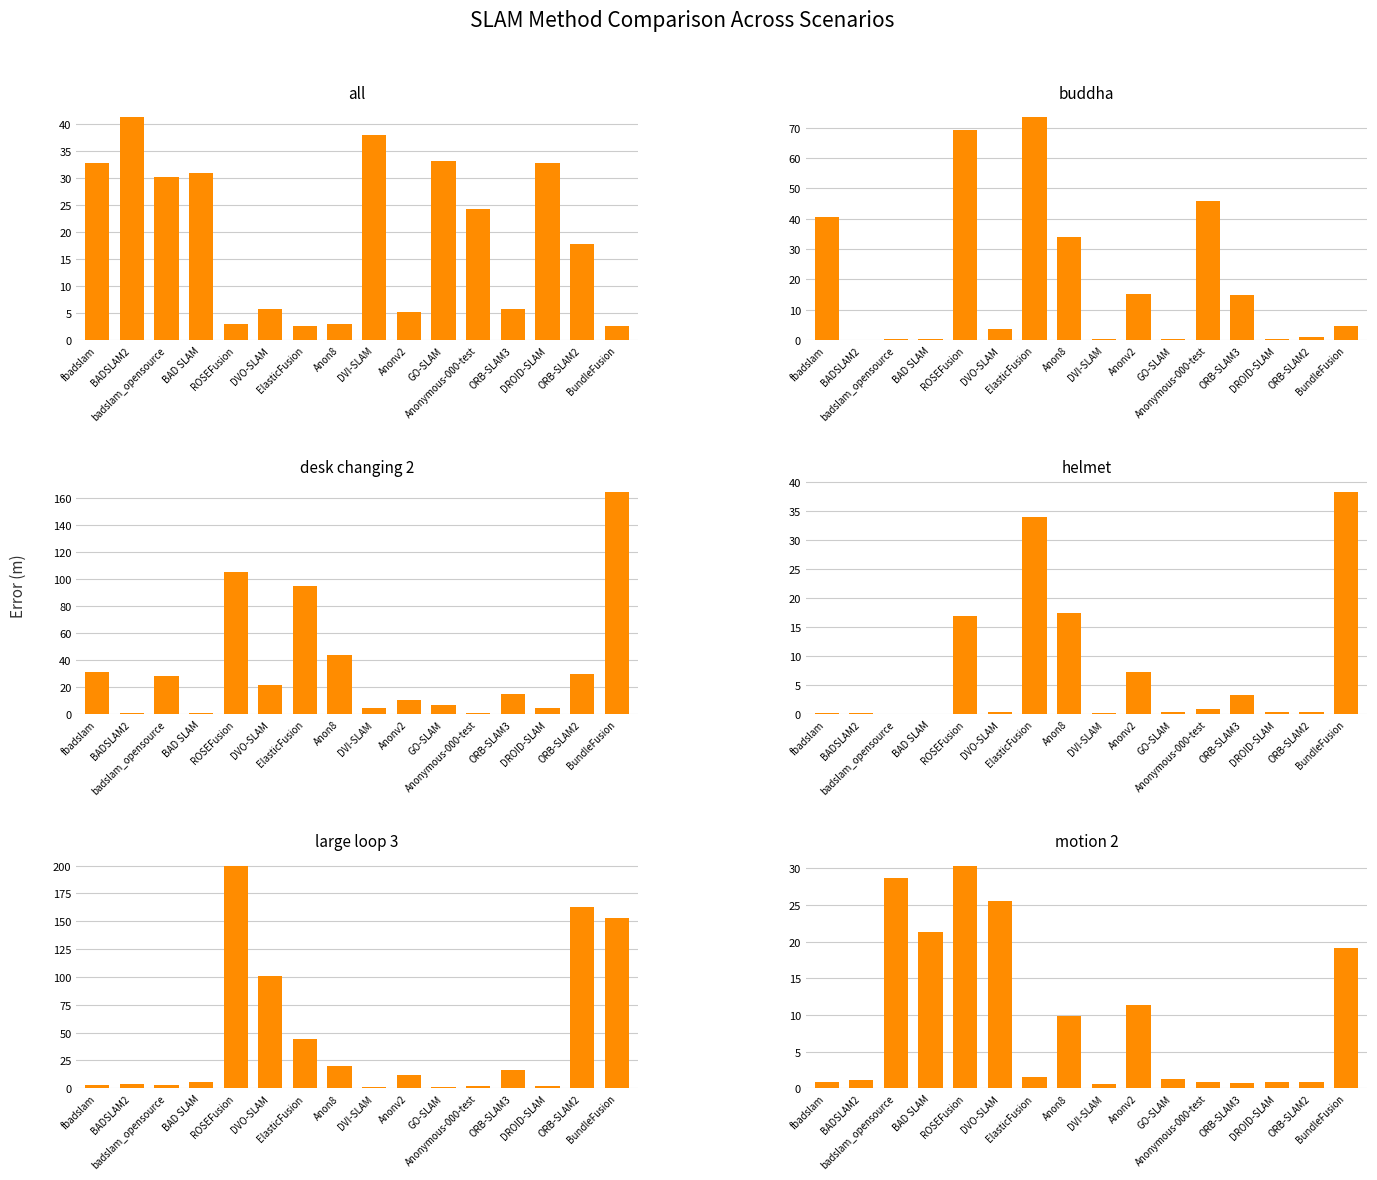

Are the bars grouped side by side (vs. stacked)?

Yes